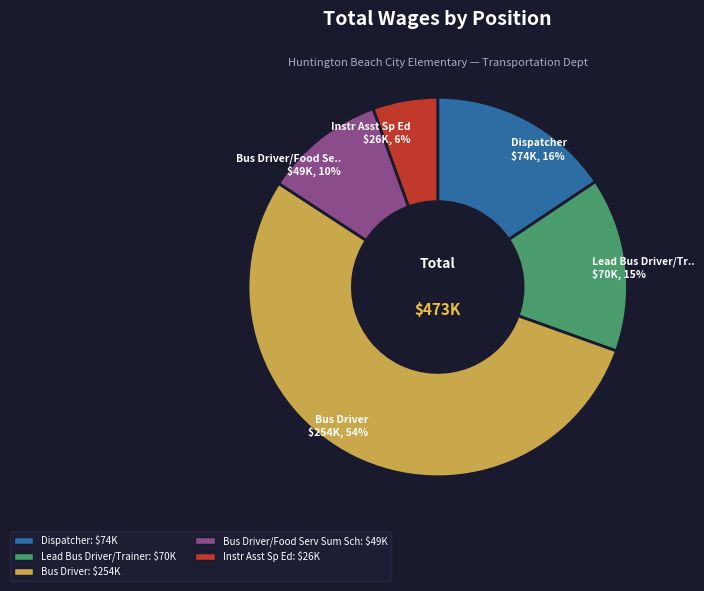

Is there a majority slice in this chart?

Yes